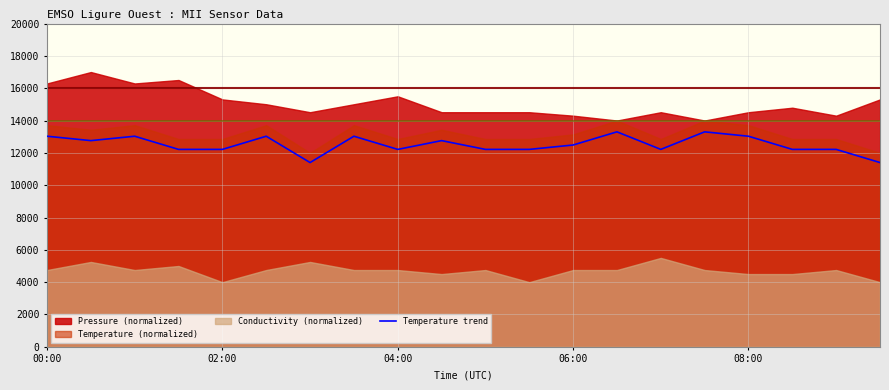

What is the maximum value for Temperature trend?

13300.0